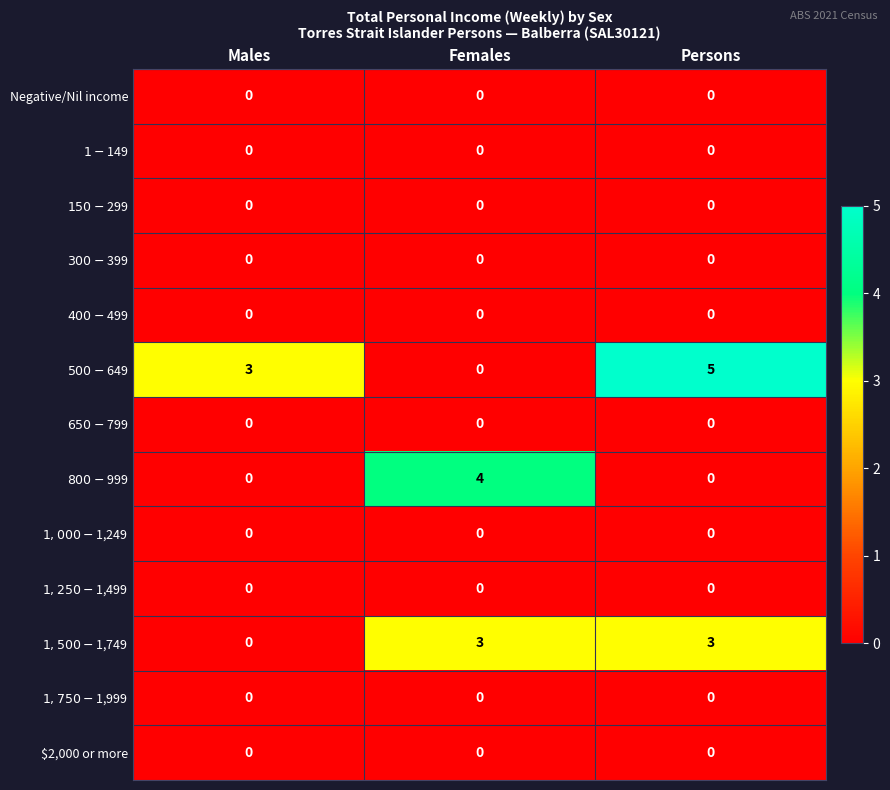

Count the number of data series in this chart.

13